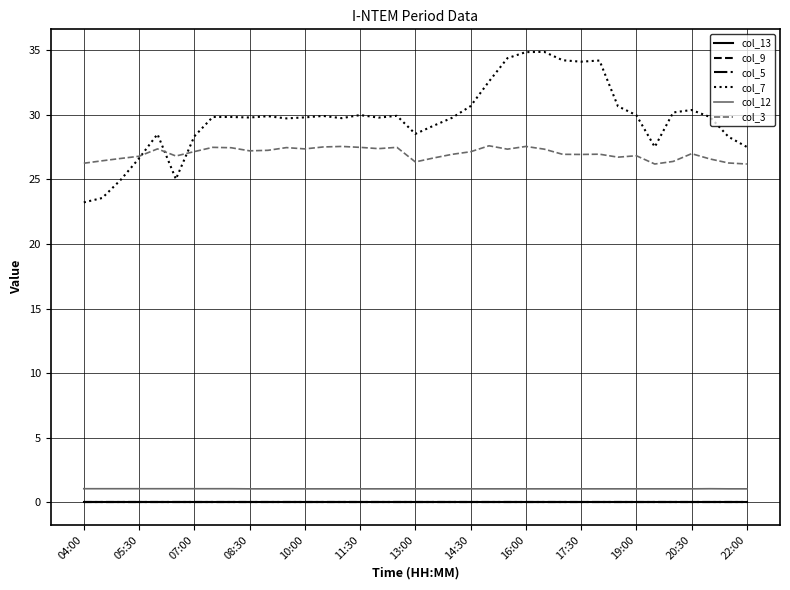

Does the chart have visible grid lines?

Yes